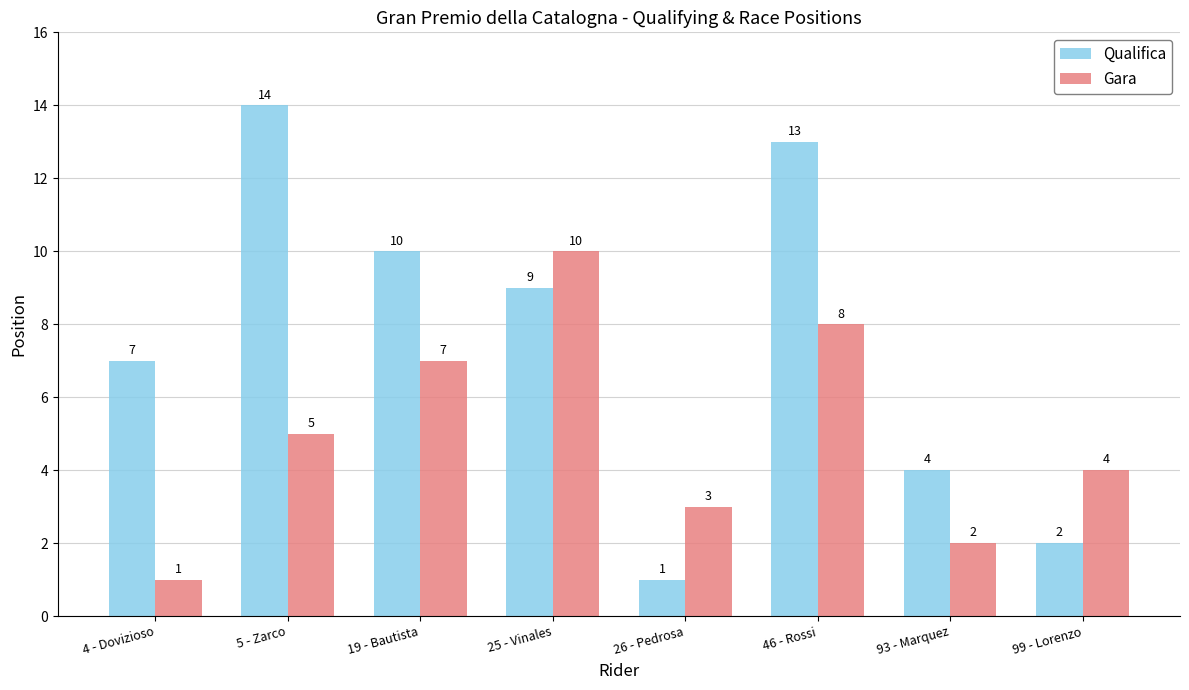

How many bars are there in each group?

2